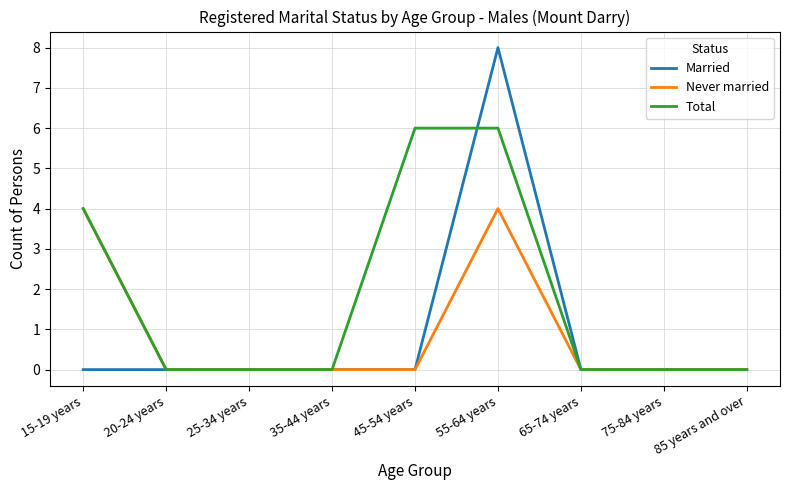

At which category is the sum across all series the highest?

55-64 years